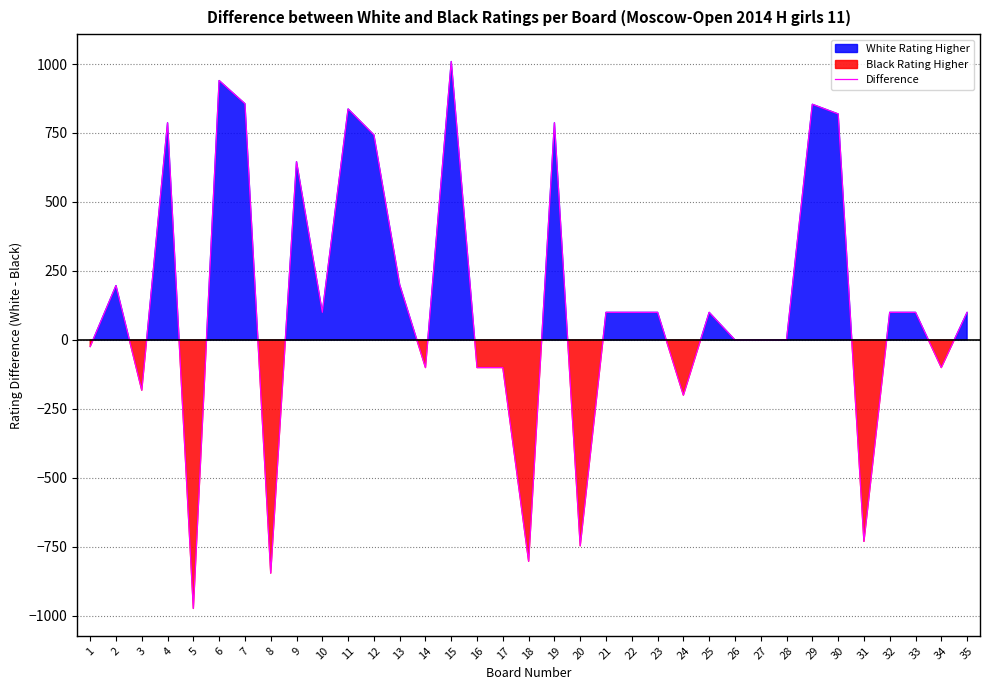

Reading right to left, what are all the values shown in this chart?

35=100	34=-100	33=100	32=100	31=-730	30=819	29=854	28=0	27=0	26=0	25=100	24=-200	23=100	22=100	21=100	20=-746	19=787	18=-802	17=-100	16=-100	15=1009	14=-100	13=200	12=743	11=837	10=100	9=646	8=-845	7=856	6=940	5=-973	4=787	3=-182	2=197	1=-24